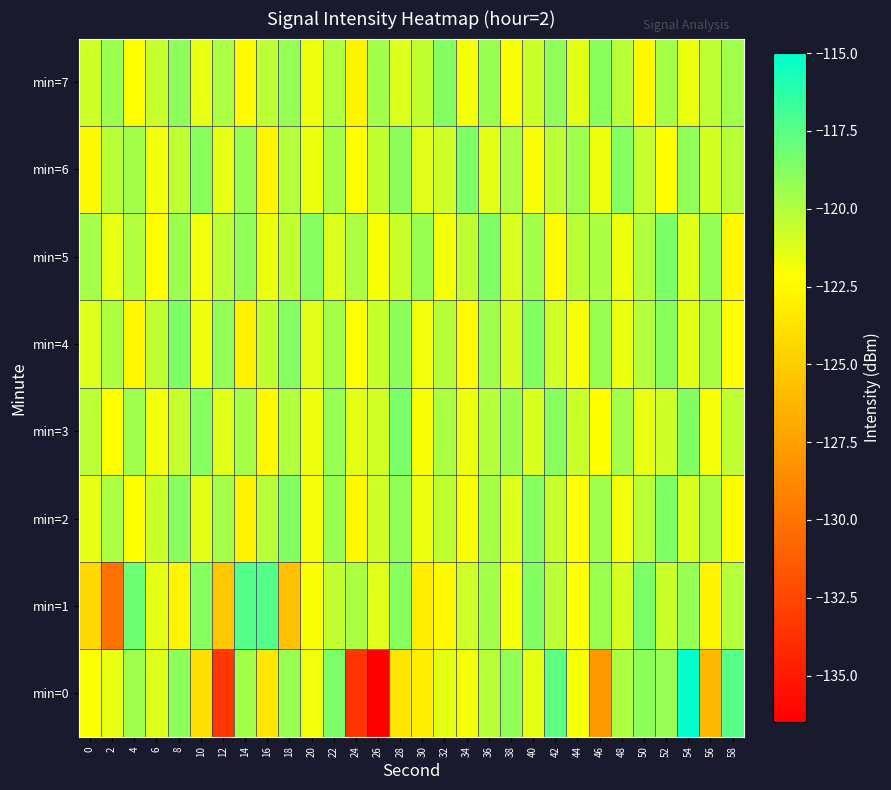

Count the number of categories in the chart.

30